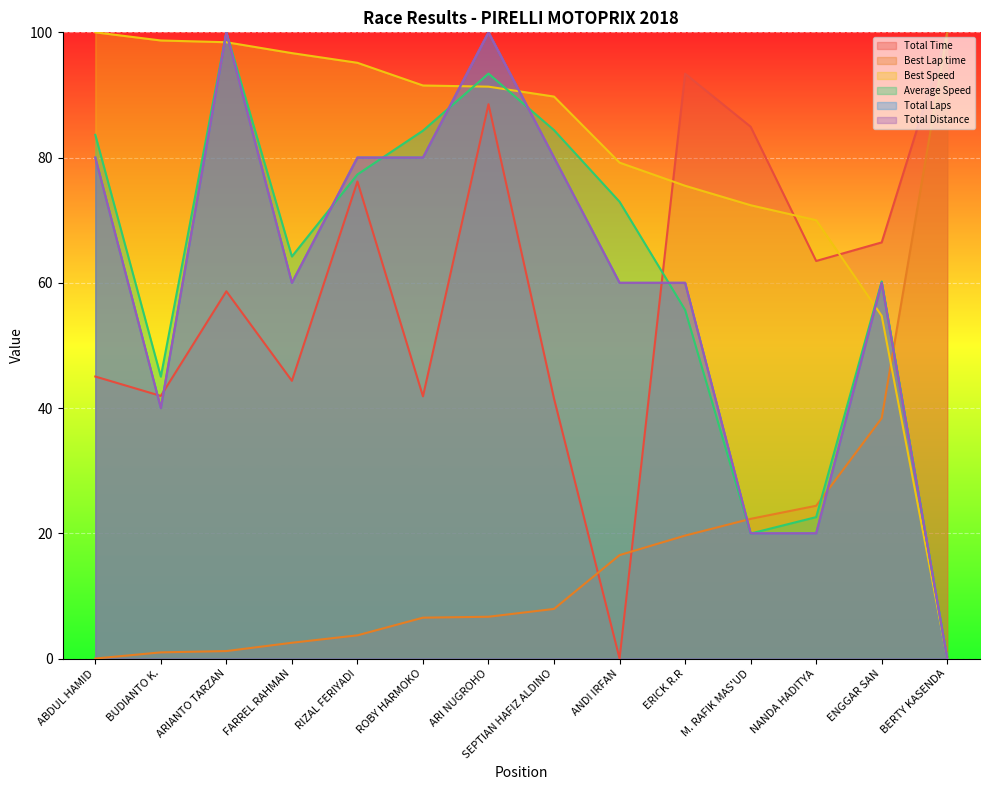

Where is the first local minimum for Total Distance?

BUDIANTO K.